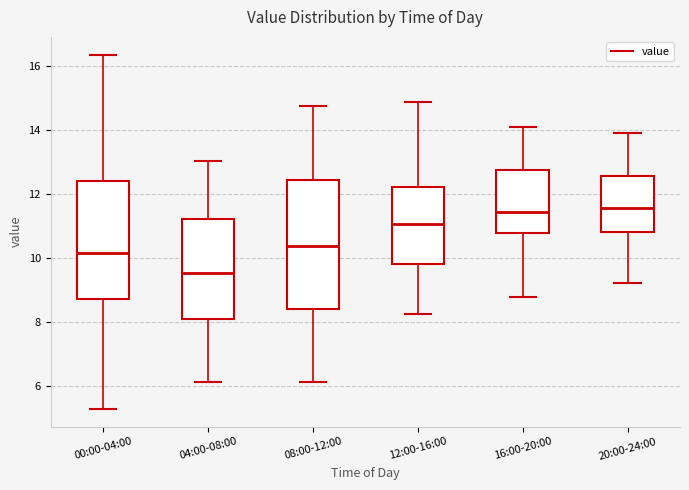

Reading left to right, read every box against the y-axis: the position of its median line, the range the box covers, and the ends of its whiskers. The values are not printed on the chart, so give them approximately, as read against the axis.

00:00-04:00: median 10.2, box 8.8 to 12.4, whiskers 5.2 to 16.4
04:00-08:00: median 9.6, box 8.0 to 11.2, whiskers 6.2 to 13.0
08:00-12:00: median 10.4, box 8.4 to 12.4, whiskers 6.2 to 14.8
12:00-16:00: median 11.0, box 9.8 to 12.2, whiskers 8.2 to 15.0
16:00-20:00: median 11.4, box 10.8 to 12.8, whiskers 8.8 to 14.2
20:00-24:00: median 11.6, box 10.8 to 12.6, whiskers 9.2 to 14.0